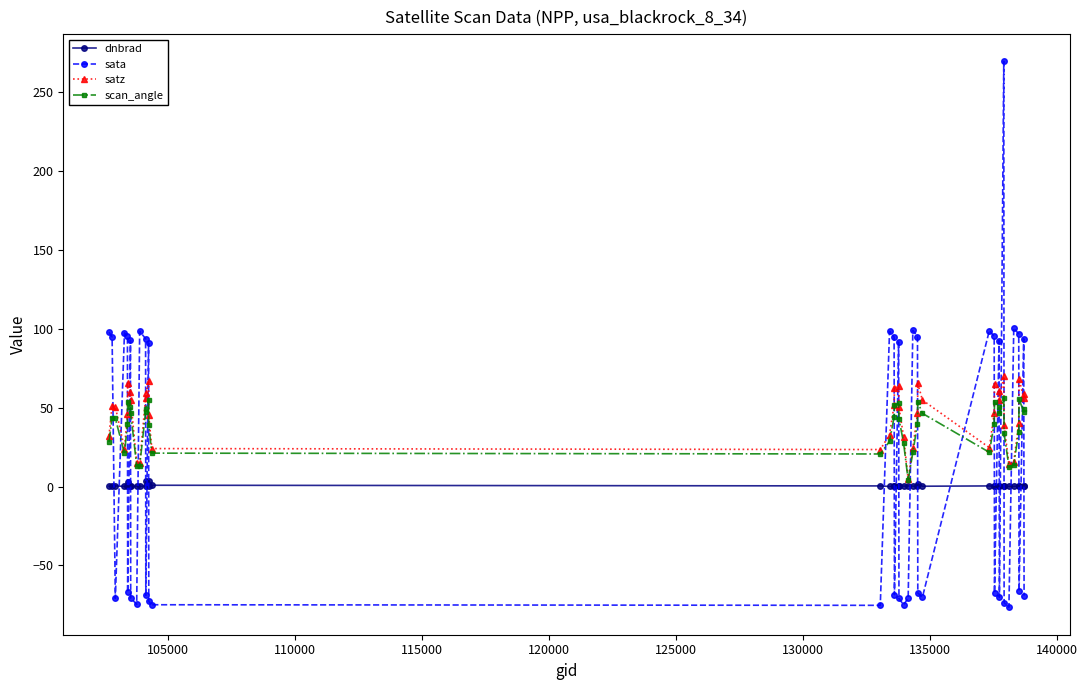

How many negative values does the sata series have?

20